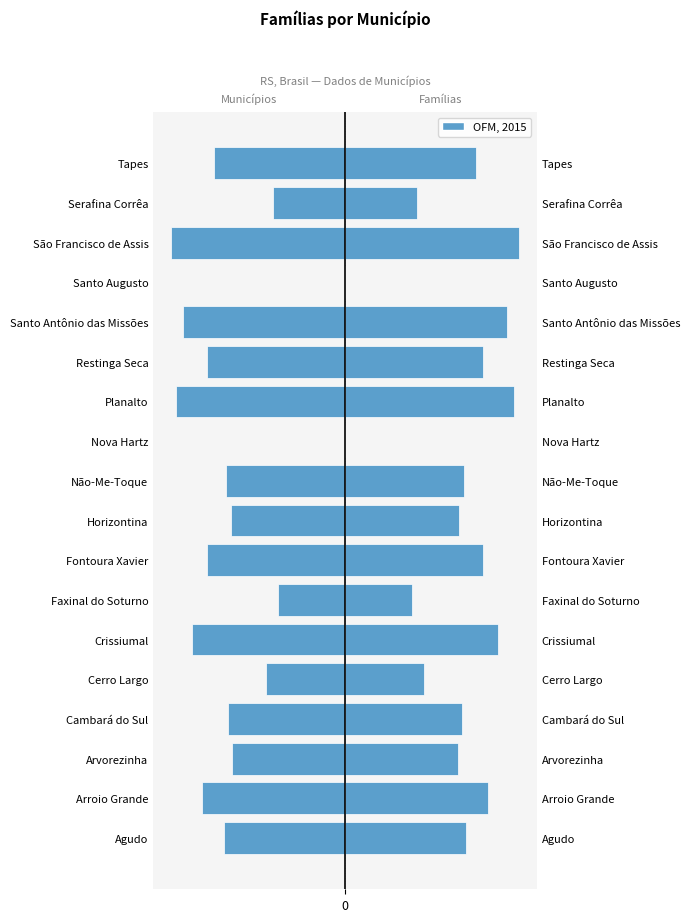

How many data points in OFM, 2015 are less than 135?

9